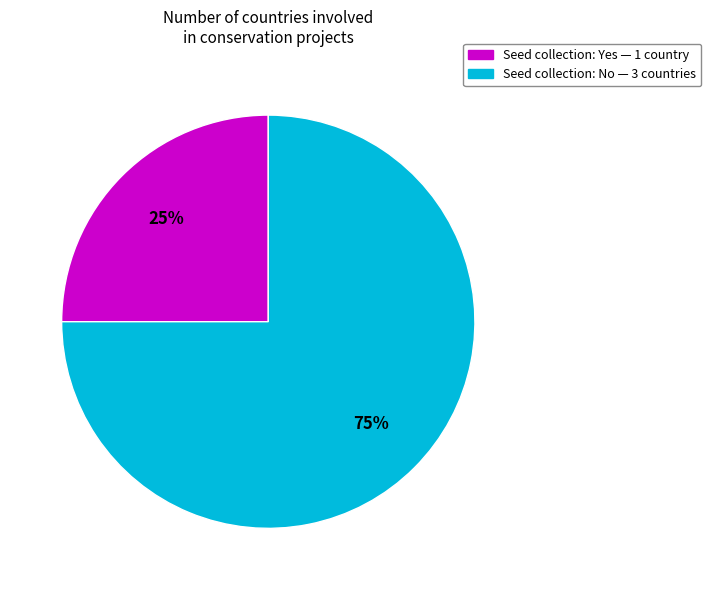

Is there a majority slice in this chart?

Yes